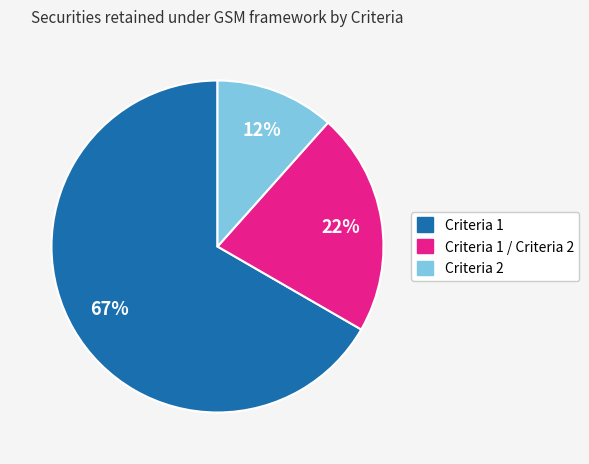

To the nearest percent, what is the average slice percentage?

33%